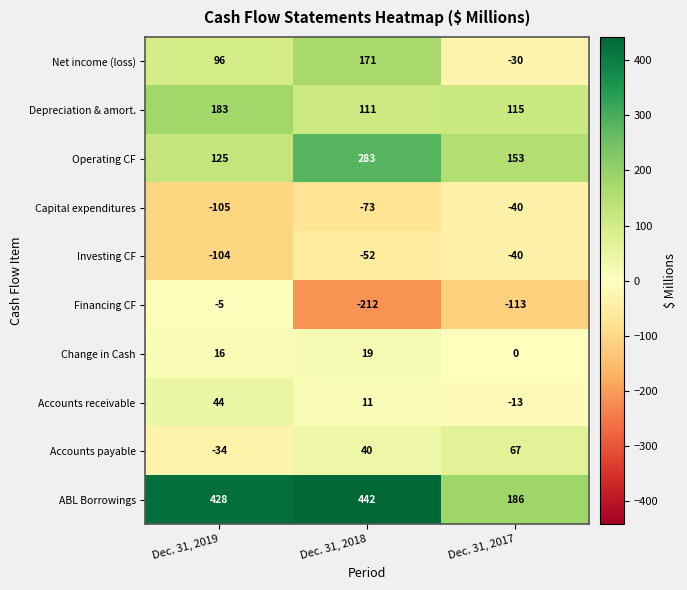

Rank the series at Dec. 31, 2018 from lowest to highest value.

Financing CF, Capital expenditures, Investing CF, Accounts receivable, Change in Cash, Accounts payable, Depreciation & amort., Net income (loss), Operating CF, ABL Borrowings